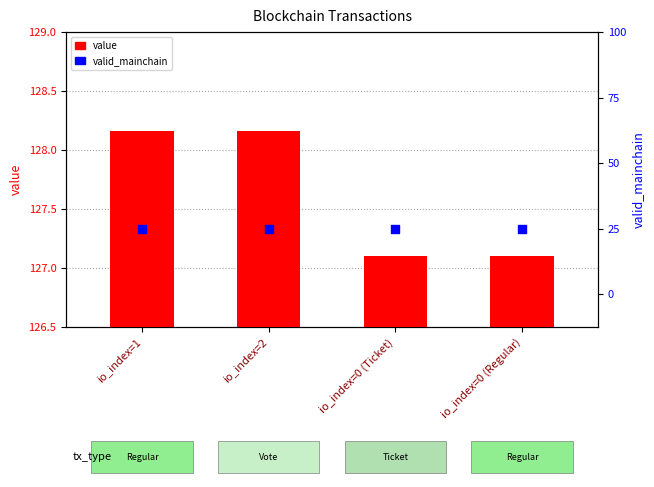

Which series reaches the maximum Y coordinate?

value